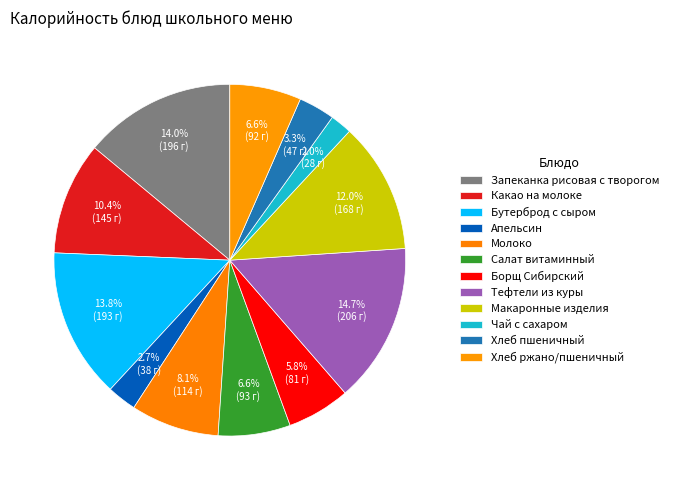

How many segments does this pie chart have?

12